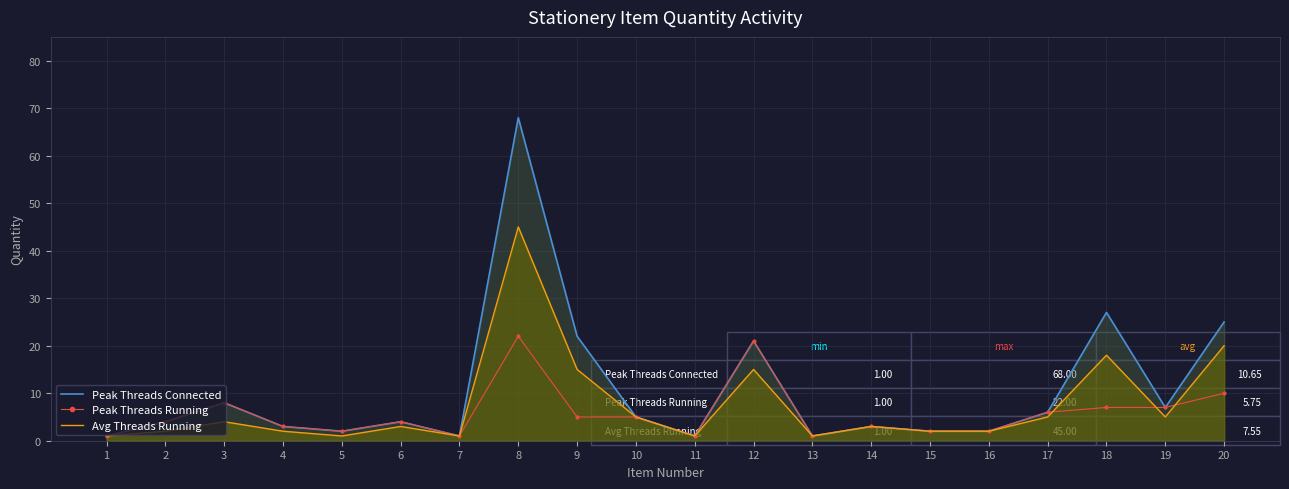

True or false: Avg Threads Running has more than 2 interior local peaks.

True